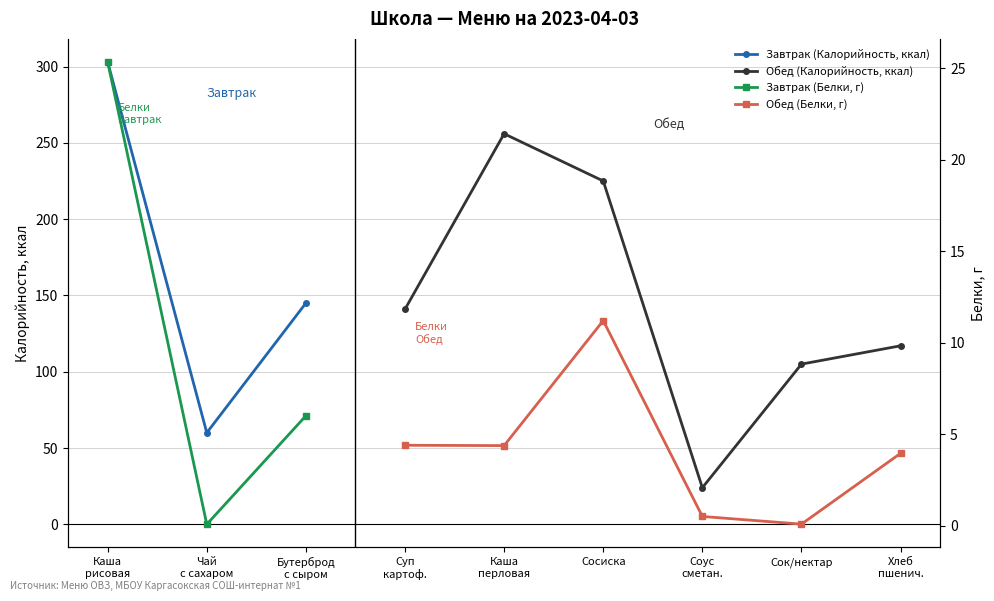

Where is Завтрак (Белки, г) nearest to the value 12?

Бутерброд
с сыром